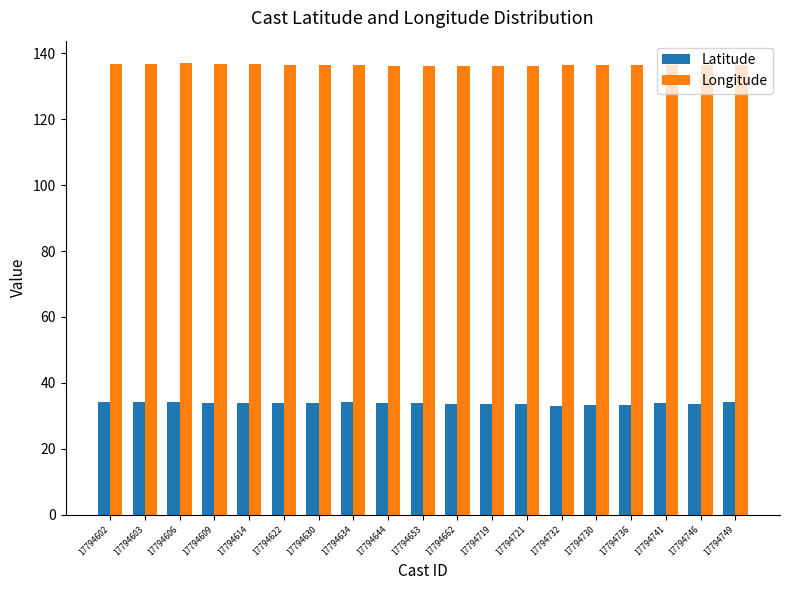

Read the Latitude value at 17794721.

33.4